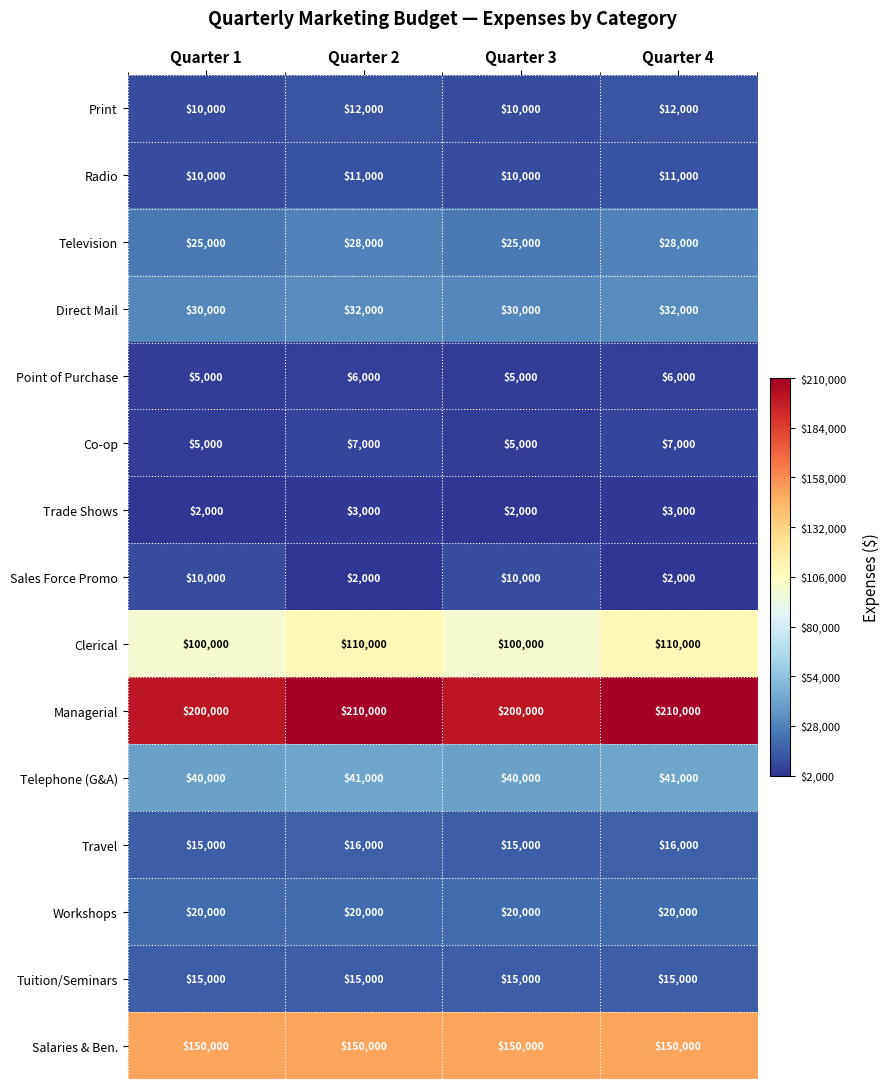

What is the spread (max minus min) of values at Quarter 1?

198000